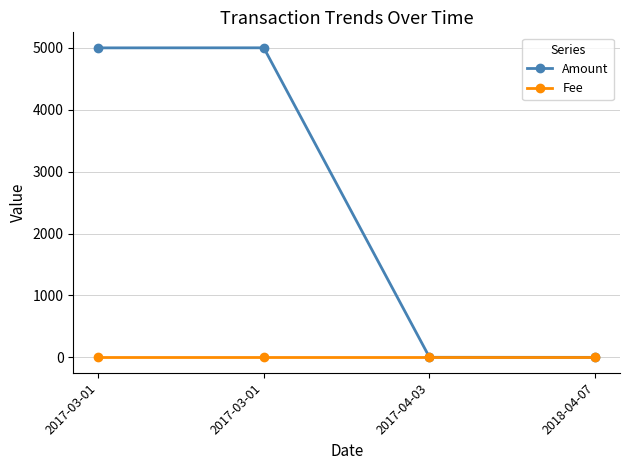

How many lines are shown in the chart?

2